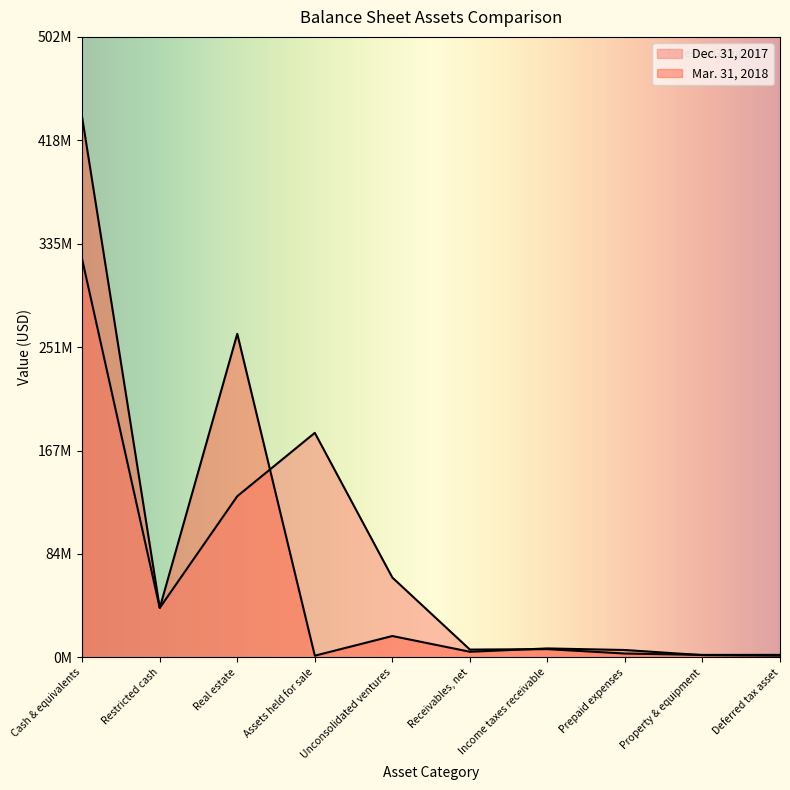

At which category does Dec. 31, 2017 reach its first local peak?

Assets held for sale